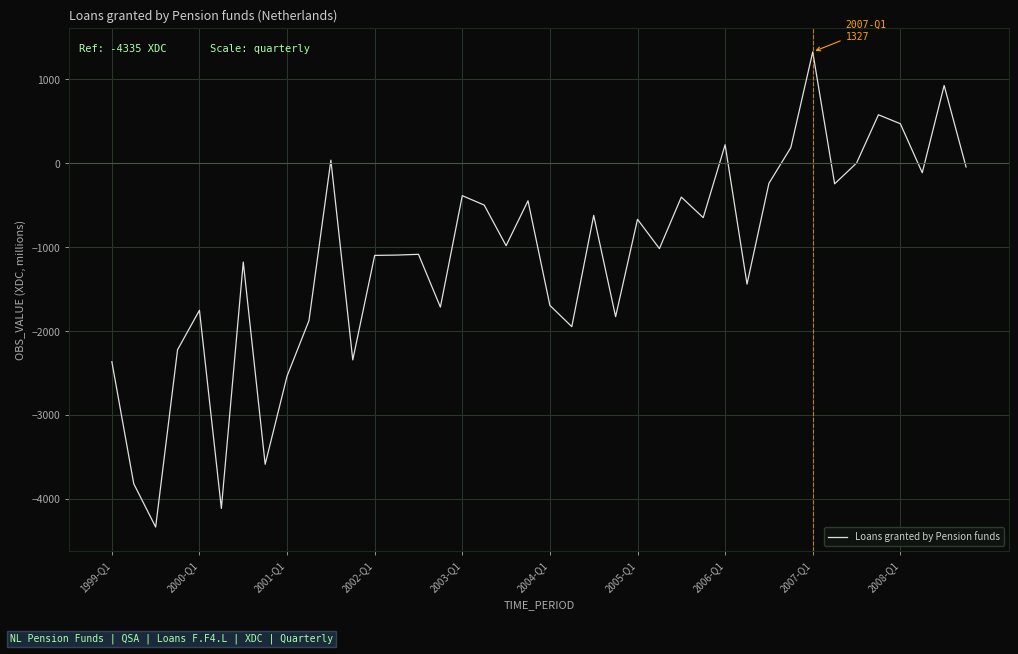

What is the difference between the maximum and minimum values?

5662